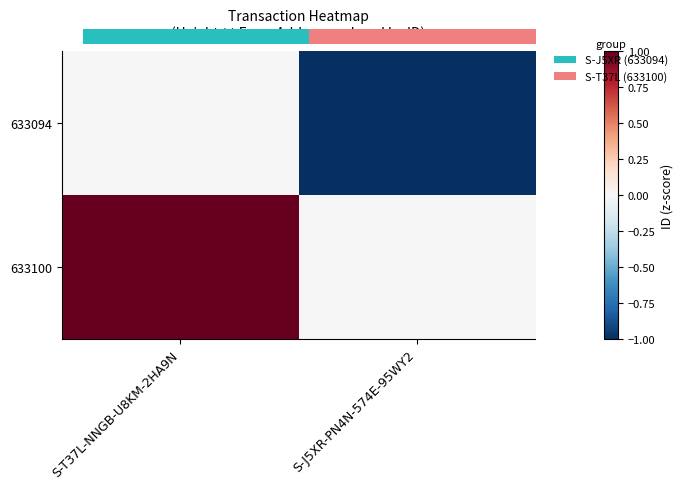

How many series are shown in this chart?

2